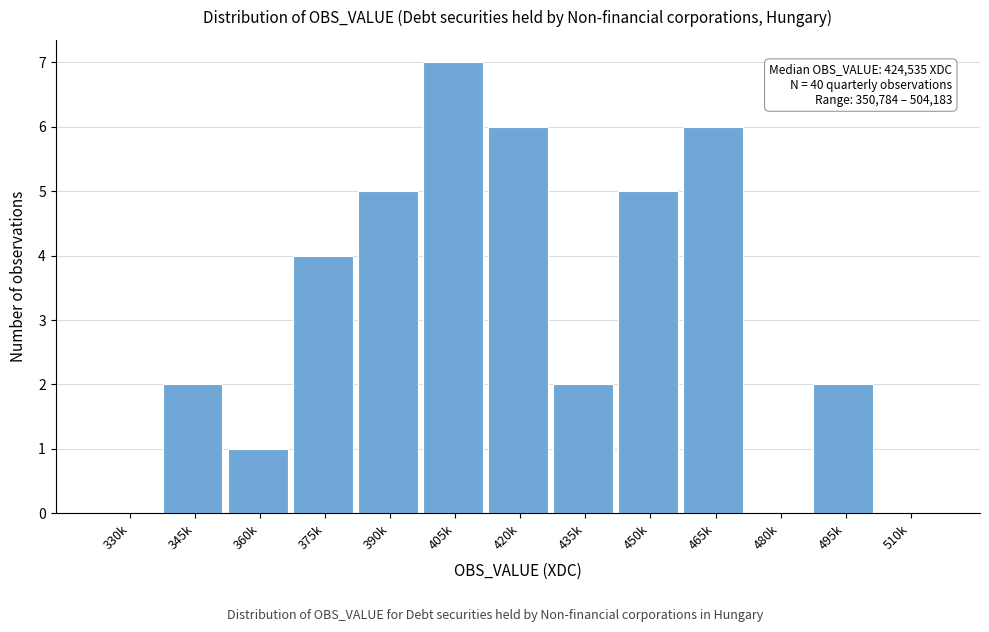

Reading left to right, extract all data points from this chart.

330k=0	345k=2	360k=1	375k=4	390k=5	405k=7	420k=6	435k=2	450k=5	465k=6	480k=0	495k=2	510k=0